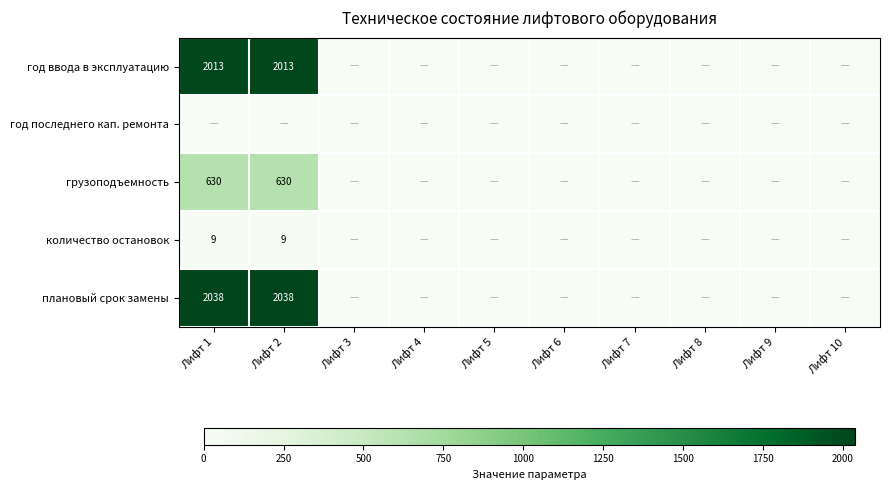

Is it true that год ввода в эксплуатацию equals 0 at Лифт 10?

True